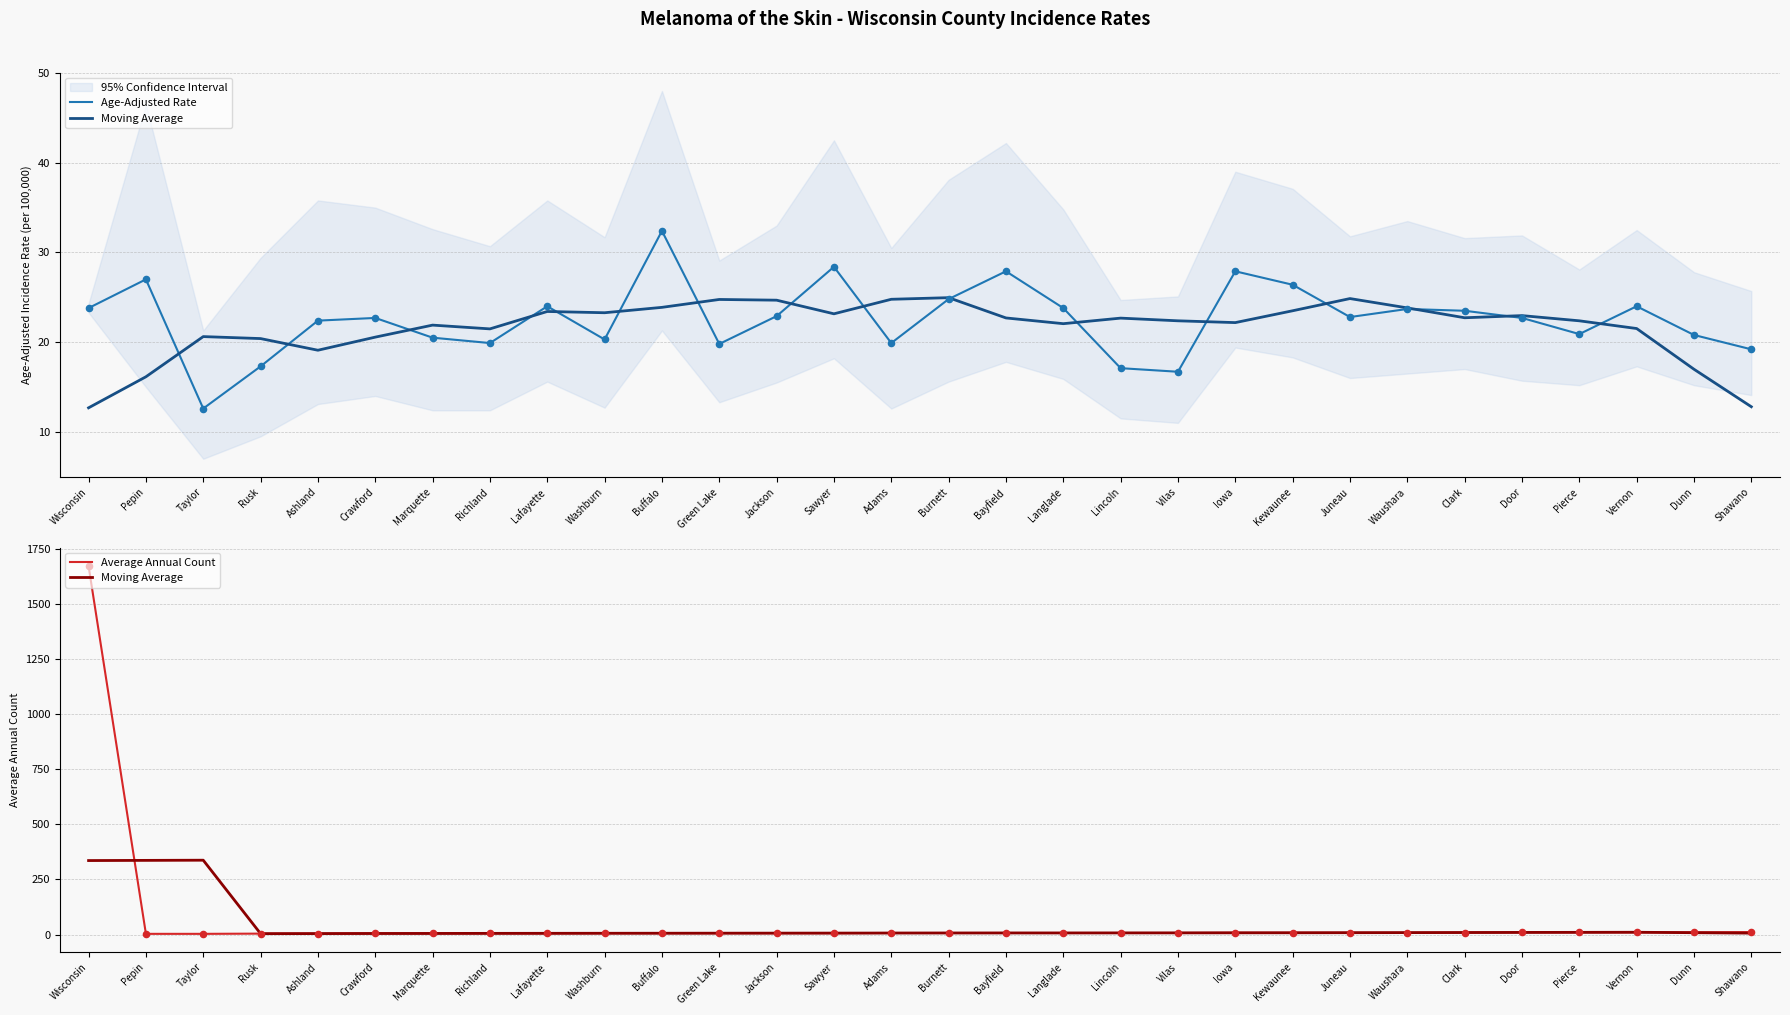

What are all the series names shown in the legend?

Age-Adjusted Rate, Moving Average, Average Annual Count